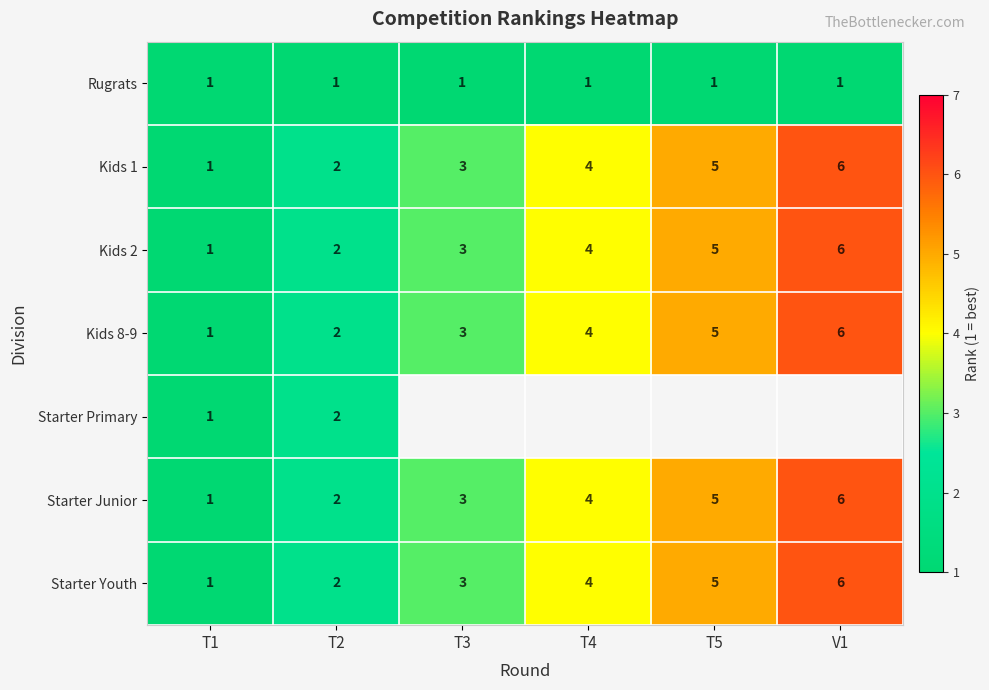

Is the value of Kids 8-9 at T1 greater than the value of Kids 2 at T2?

No